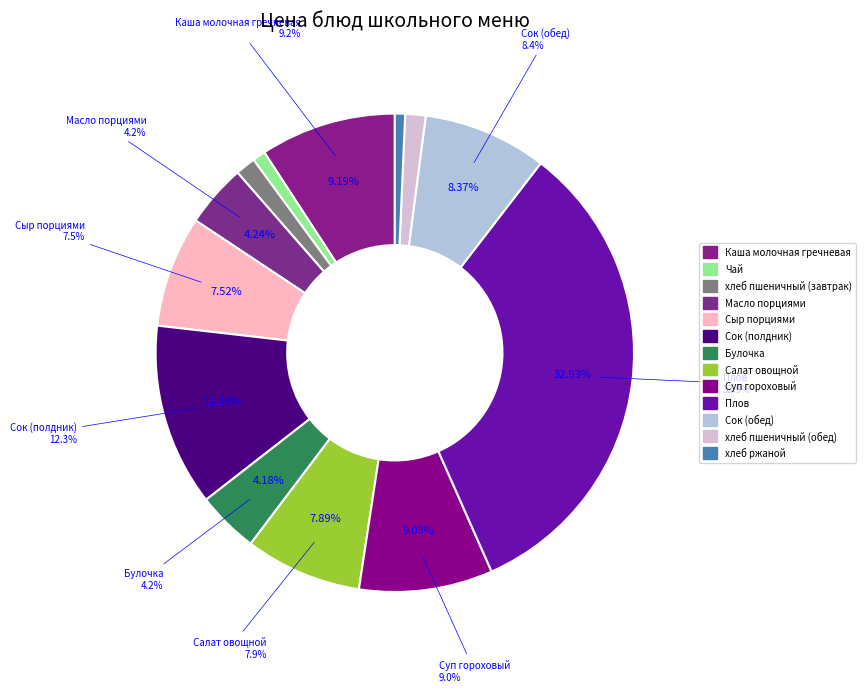

What is the largest slice in the pie chart?

Плов